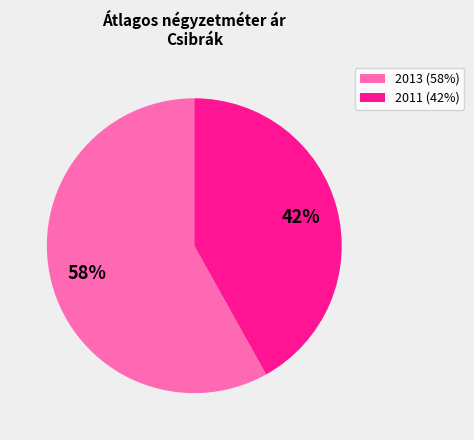

To the nearest percent, what is the combined percentage of 2011 (42%) and 2013 (58%)?

100%